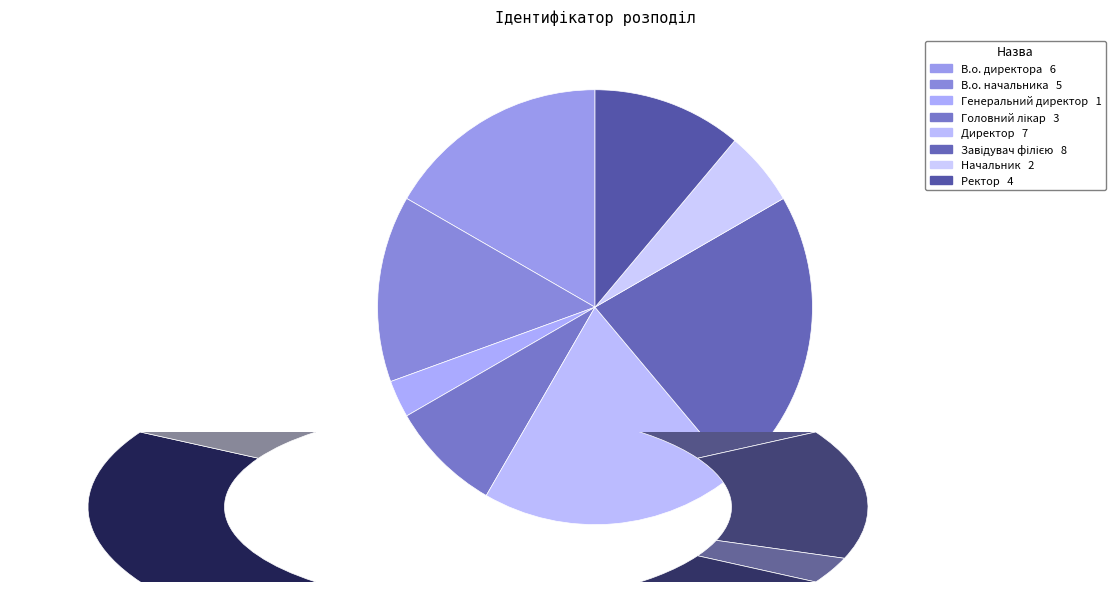

Which slice is the smallest?

Генеральний директор